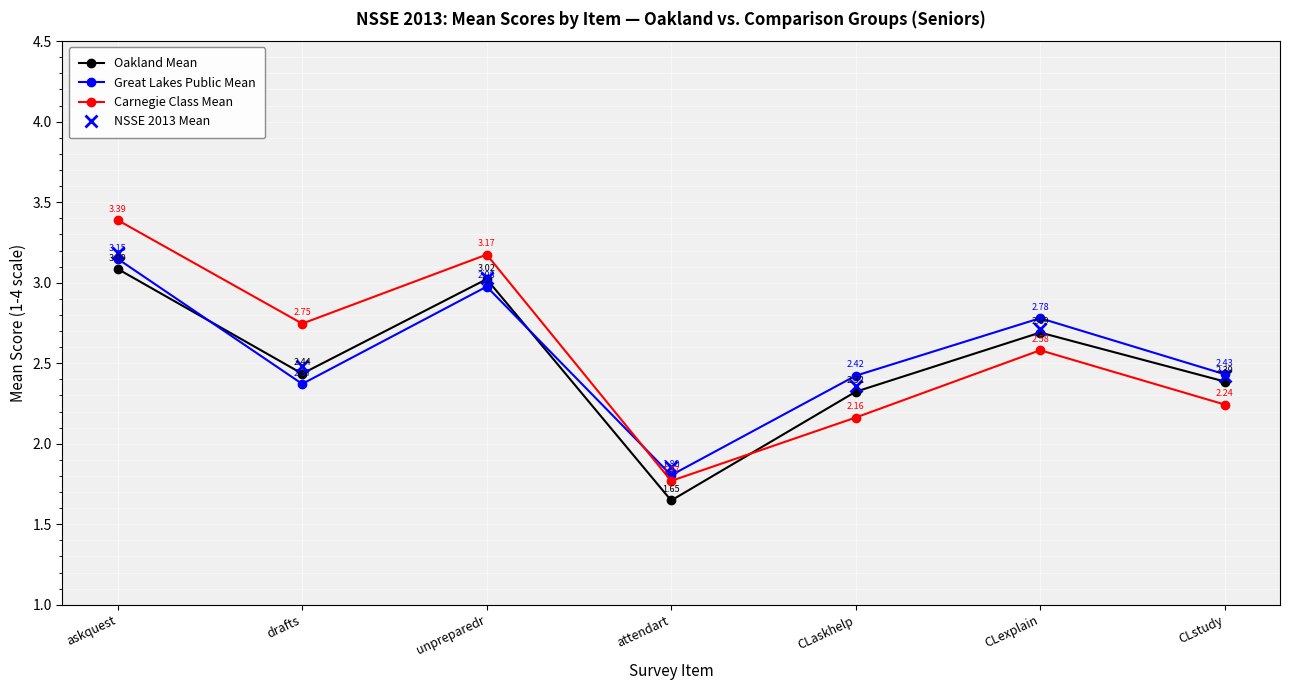

After their last crossing, which series has the higher values: Oakland Mean or Great Lakes Public Mean?

Great Lakes Public Mean